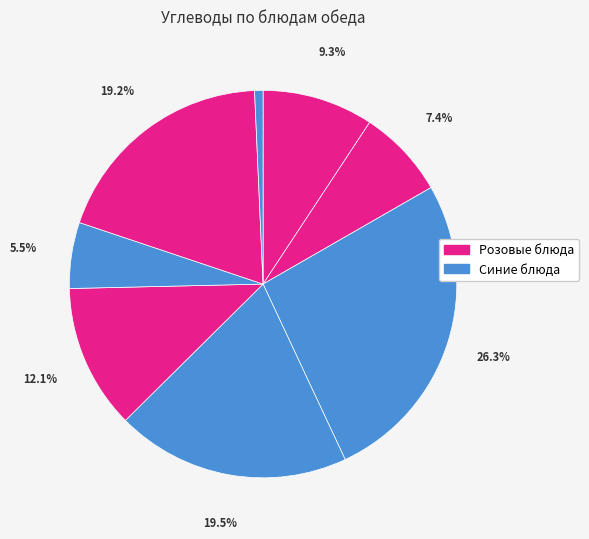

To the nearest percent, what is the difference between the largest and smallest slice percentages?

26%